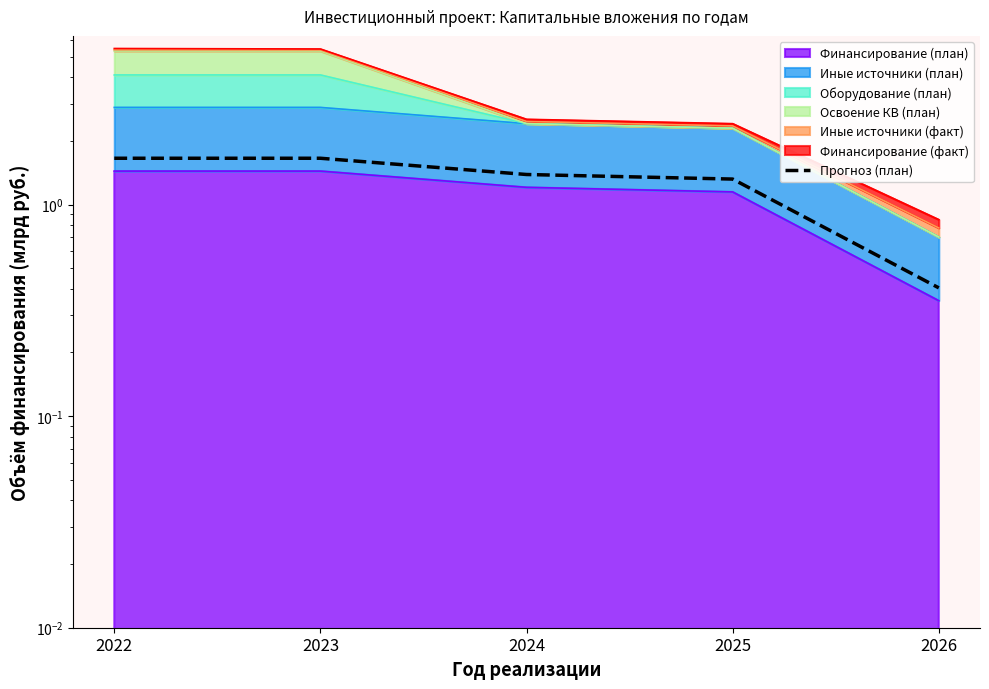

Rank the categories by value from highest to lowest.

2022, 2023, 2024, 2025, 2026